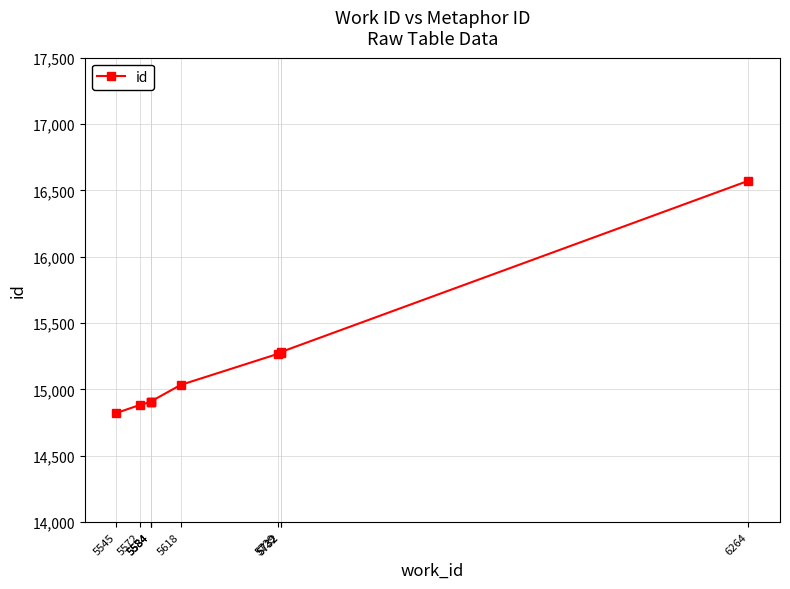

What is the change in value from 5729 to 6264?

+1304